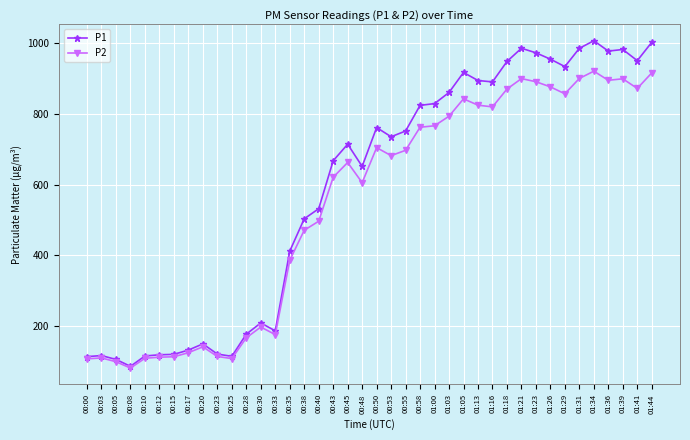

Which series has the widest spread of values?

P1